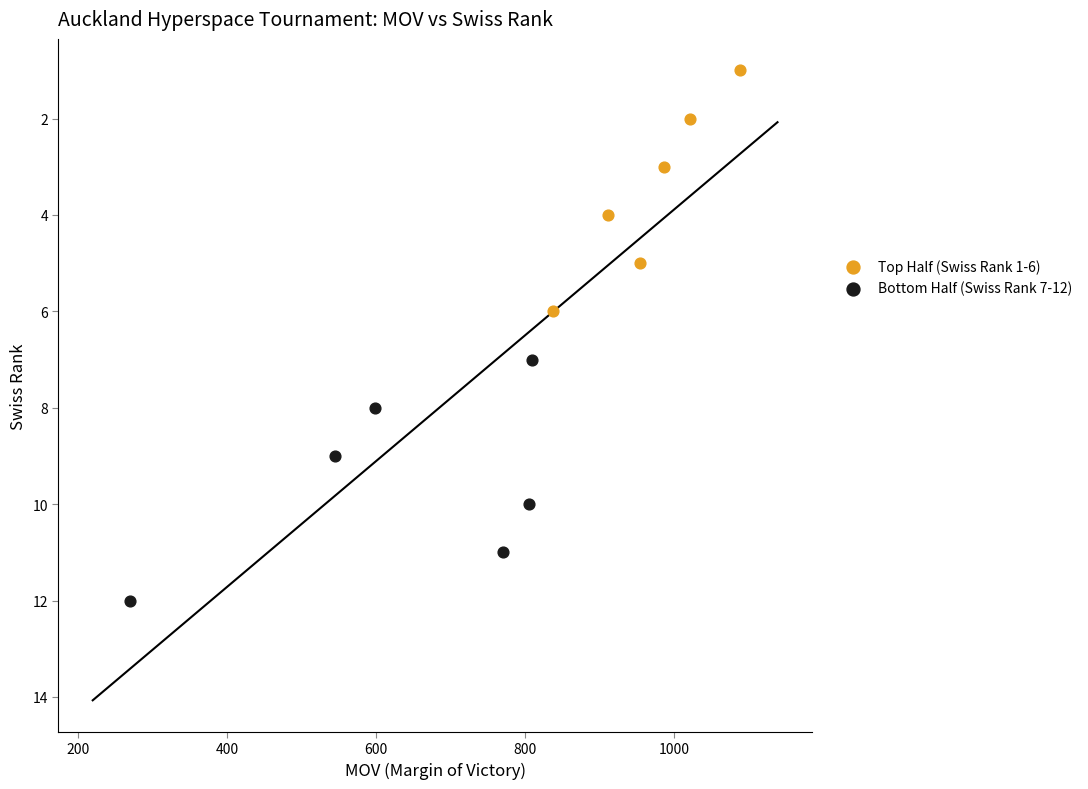

Which series reaches the maximum Y coordinate?

Bottom Half (Swiss Rank 7-12)